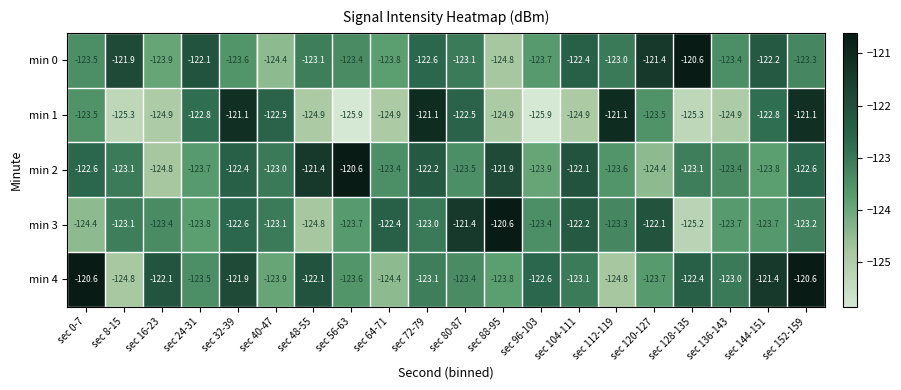

Between sec 56-63 and sec 96-103, which series saw the biggest shift?

min 2